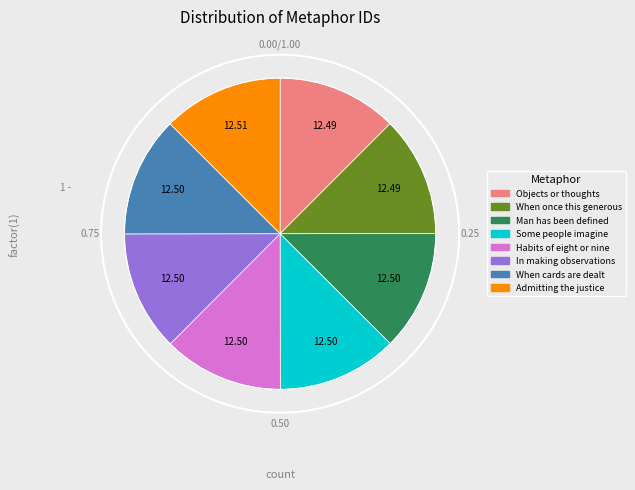

What is the total percentage of Habits of eight or nine and Man has been defined?

25.0%